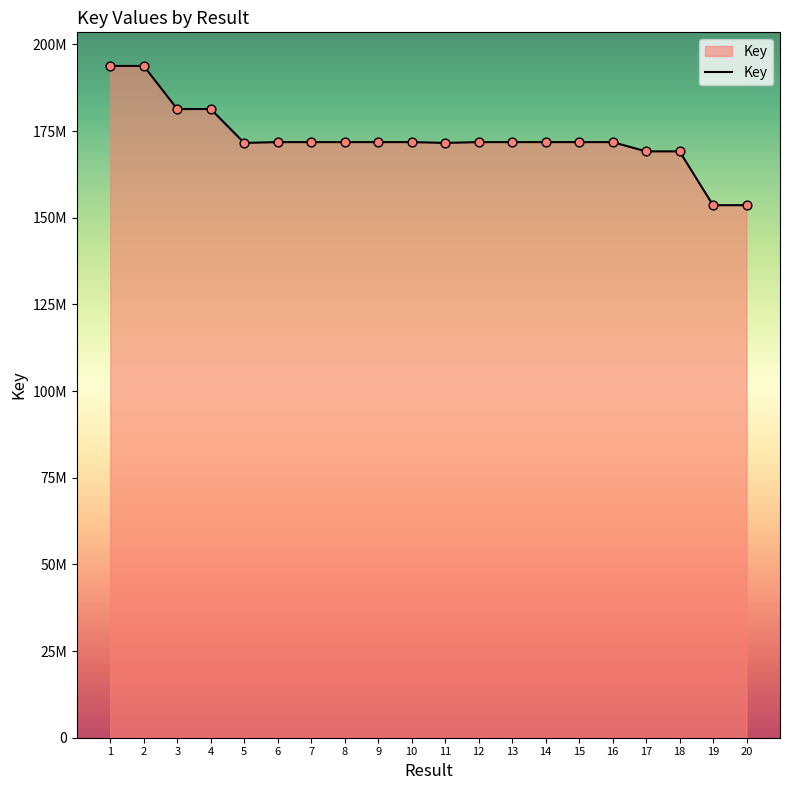

Which has a higher value, 12 or 2?

2